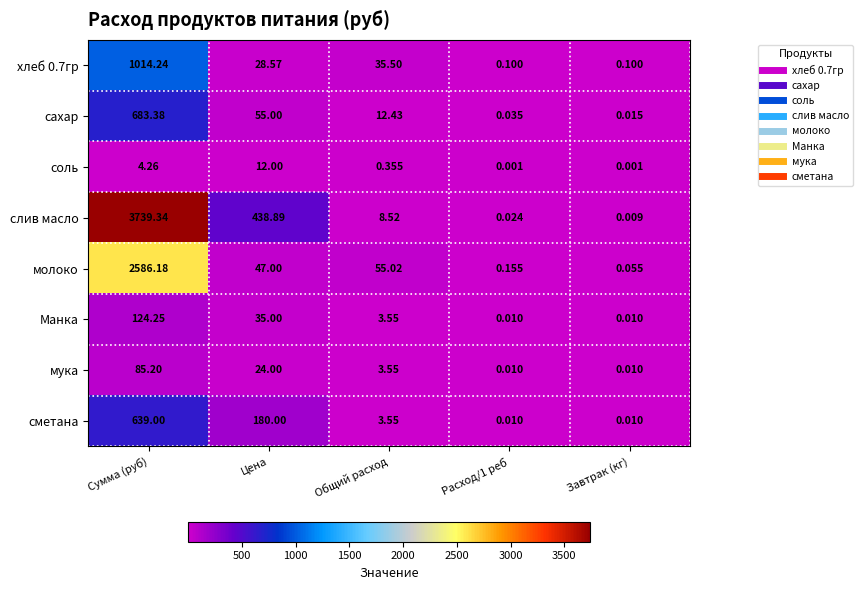

At which label does Манка first exceed 3?

Сумма (руб)